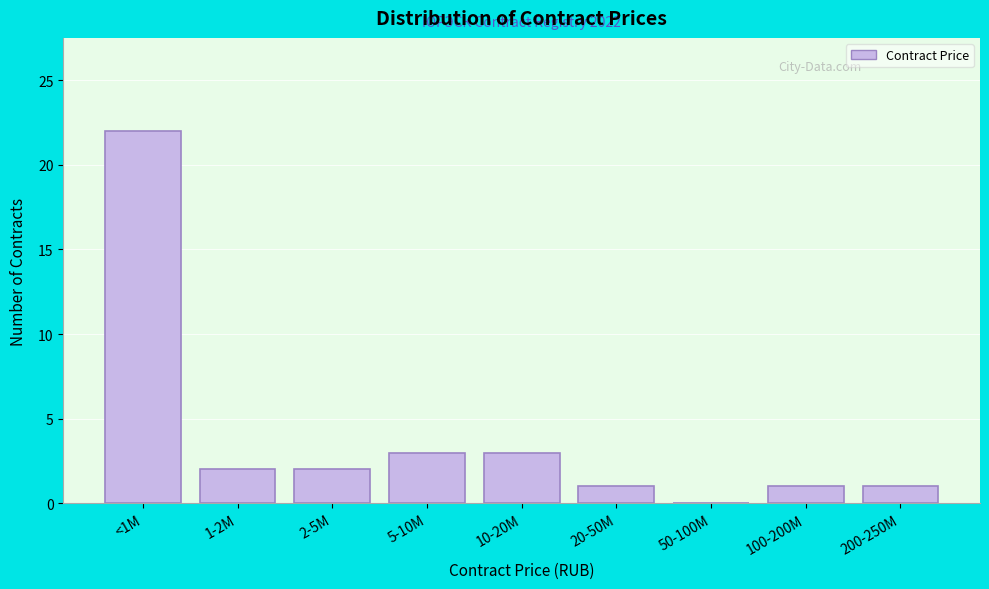

Reading right to left, extract all data points from this chart.

200-250M=1	100-200M=1	50-100M=0	20-50M=1	10-20M=3	5-10M=3	2-5M=2	1-2M=2	<1M=22